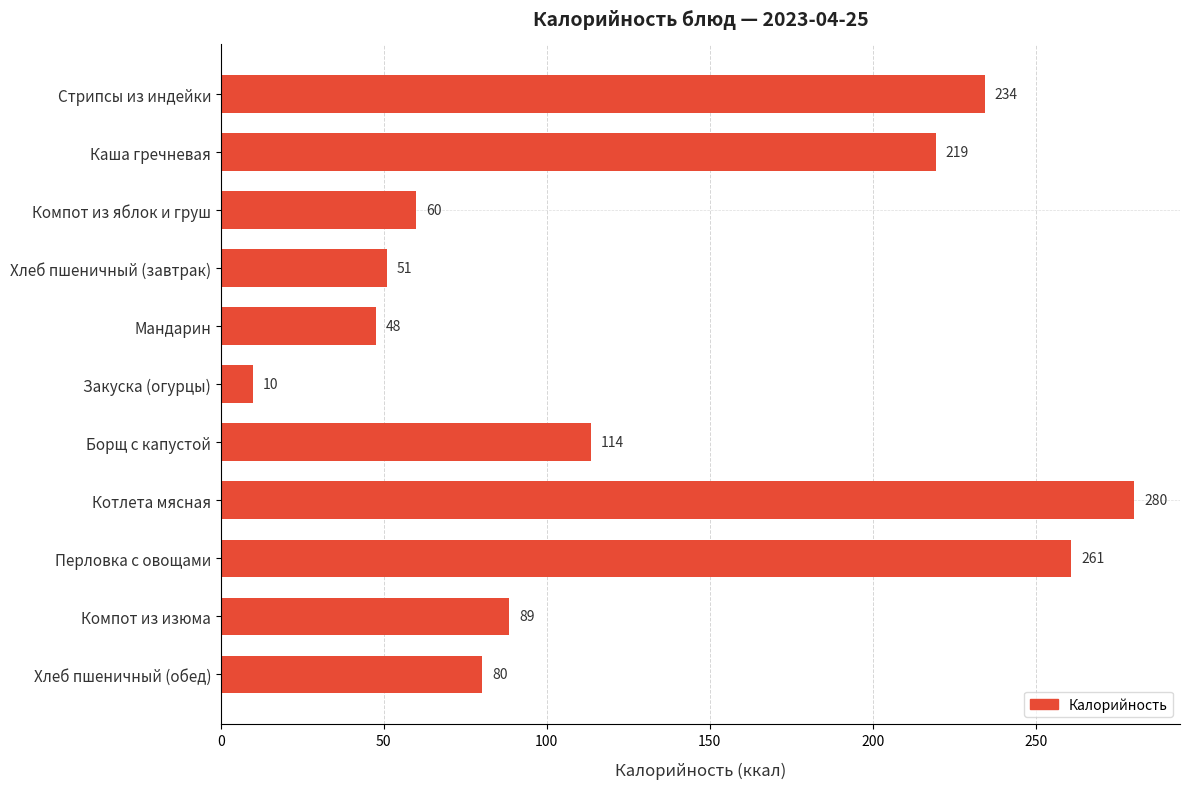

Rank the categories by value from lowest to highest.

Закуска (огурцы), Мандарин, Хлеб пшеничный (завтрак), Компот из яблок и груш, Хлеб пшеничный (обед), Компот из изюма, Борщ с капустой, Каша гречневая, Стрипсы из индейки, Перловка с овощами, Котлета мясная